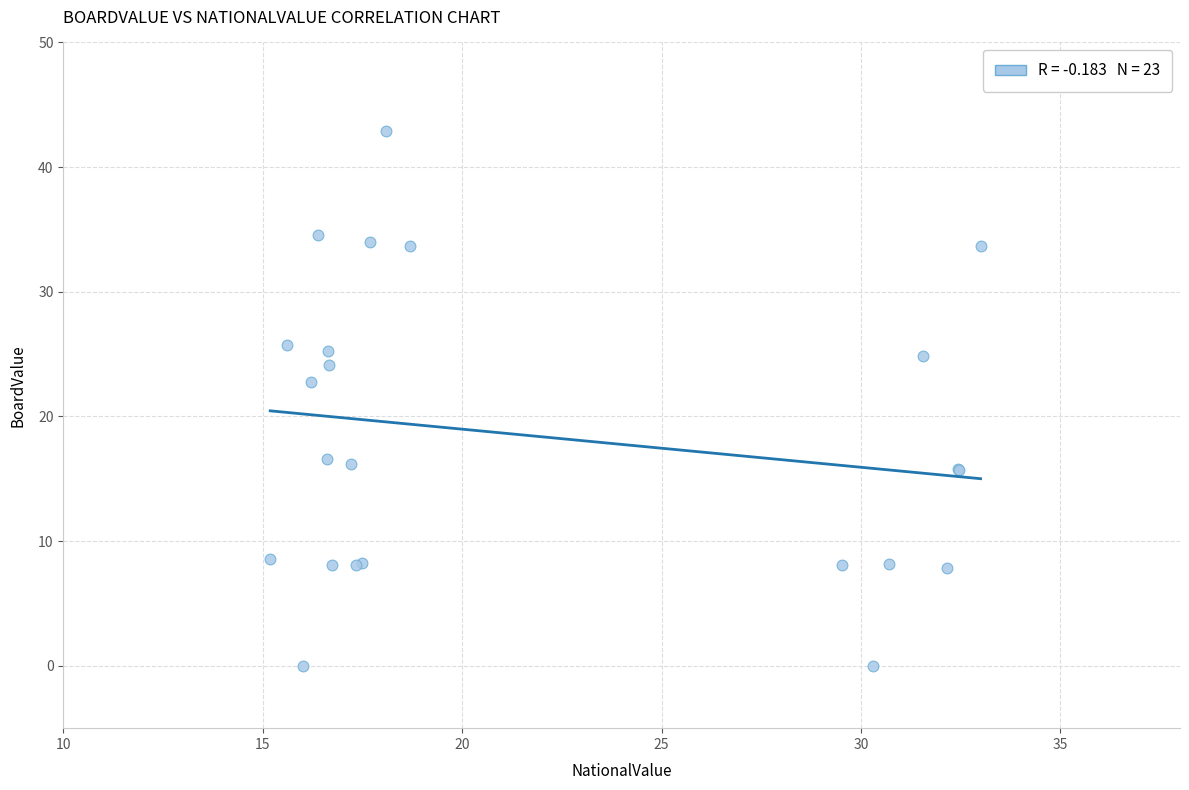

What Y value in the scatter plot is closest to 21?

22.8